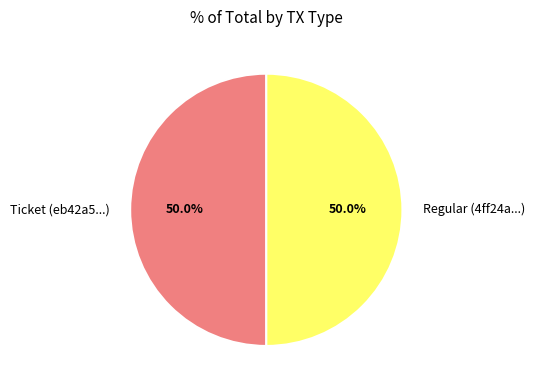

To the nearest percent, what is the difference between the largest and smallest slice percentages?

0%